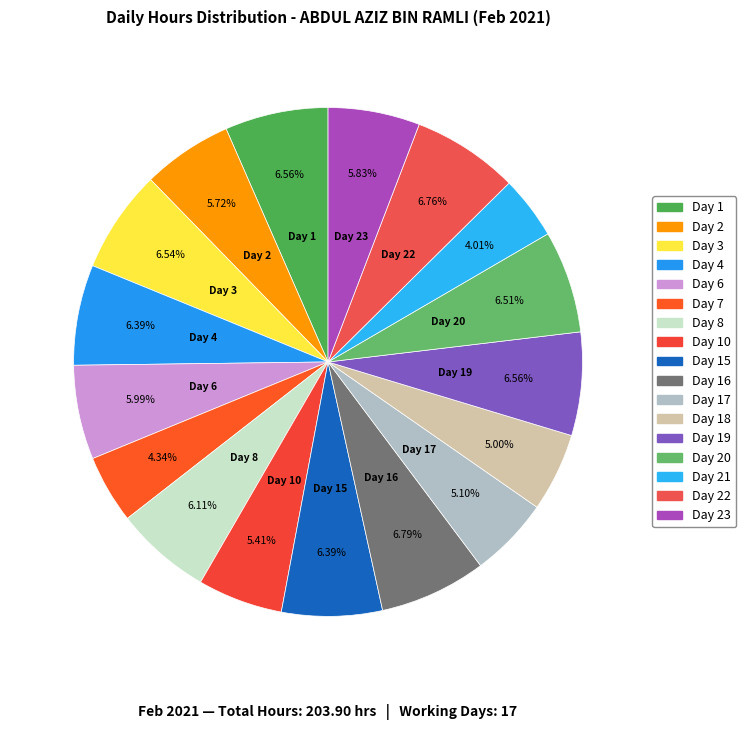

Rank the categories by value from highest to lowest.

Day 16, Day 22, Day 1, Day 19, Day 3, Day 20, Day 4, Day 15, Day 8, Day 6, Day 23, Day 2, Day 10, Day 17, Day 18, Day 7, Day 21